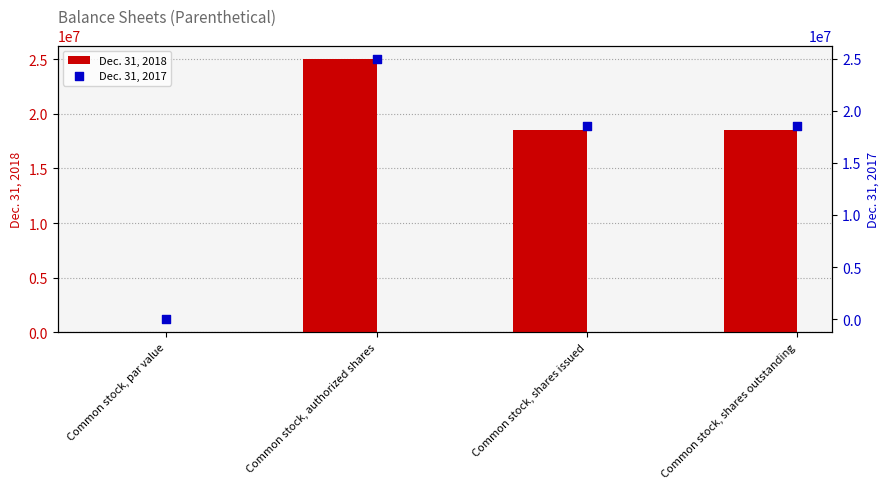

Which series contains the lowest Y value?

Dec. 31, 2018